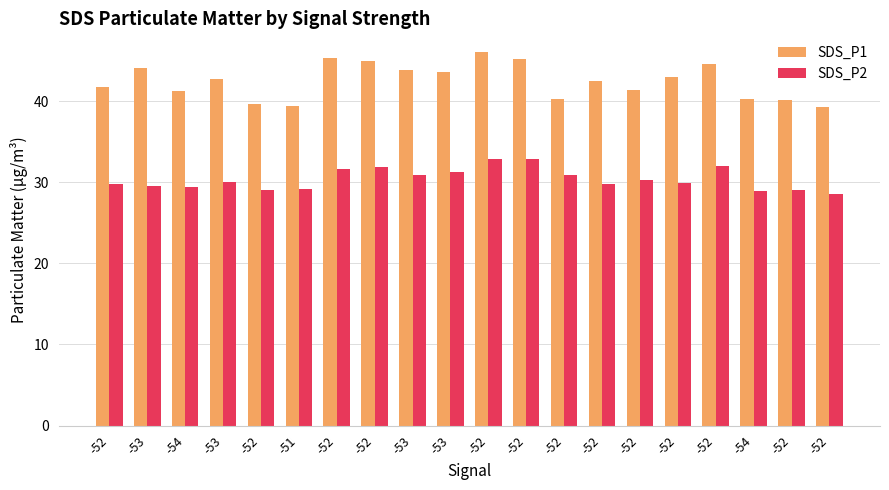

What are all the series names shown in the legend?

SDS_P1, SDS_P2